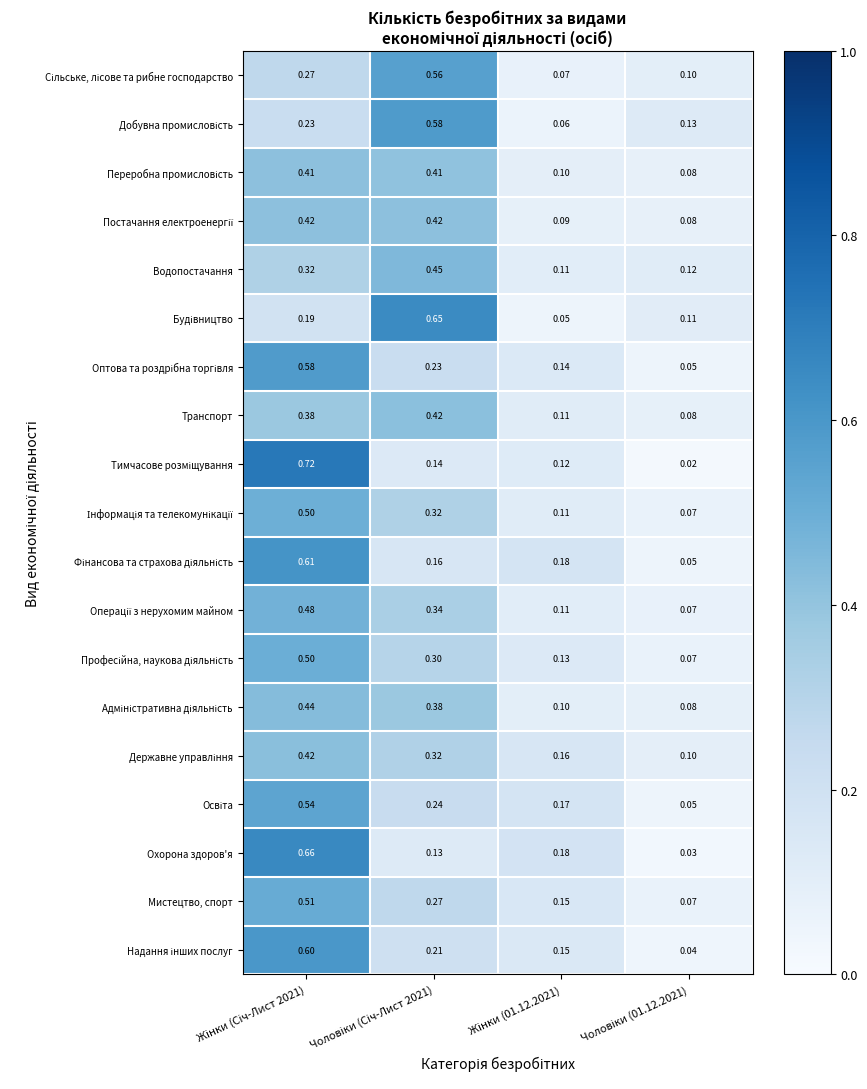

Count the number of categories in the chart.

4